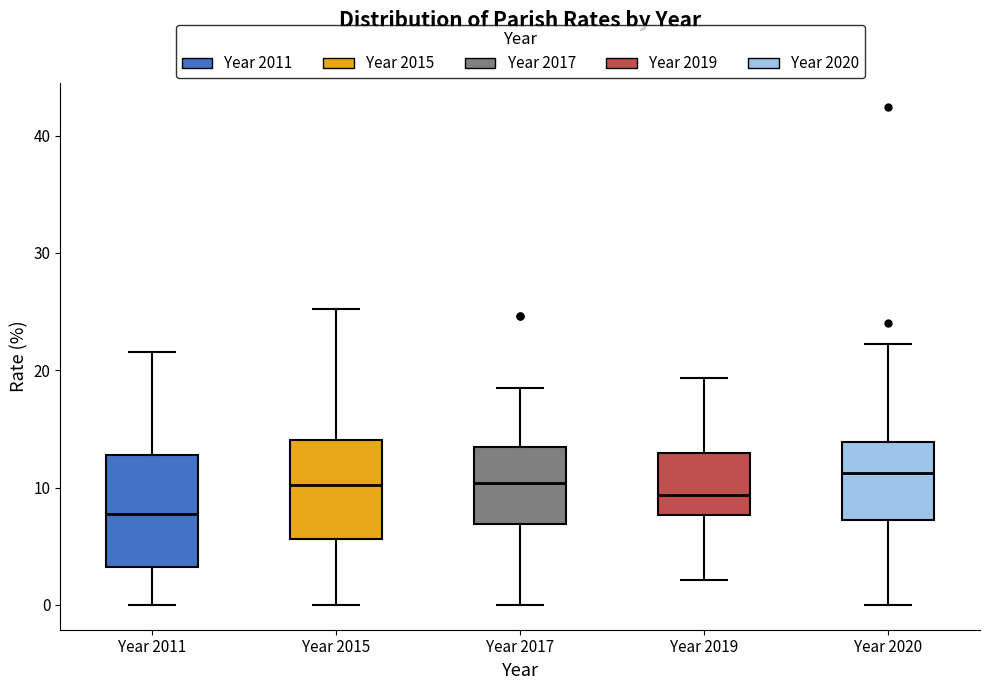

Reading left to right, transcribe this box plot: for each box, give where its median line is, the range the box spans, and where its two whiskers end, as read against the y-axis. The values are not printed on the chart, so give them approximately, as read against the axis.

Year 2011: median 8, box 3 to 13, whiskers 0 to 22
Year 2015: median 10, box 6 to 14, whiskers 0 to 25
Year 2017: median 10, box 7 to 13, whiskers 0 to 18
Year 2019: median 9, box 8 to 13, whiskers 2 to 19
Year 2020: median 11, box 7 to 14, whiskers 0 to 22